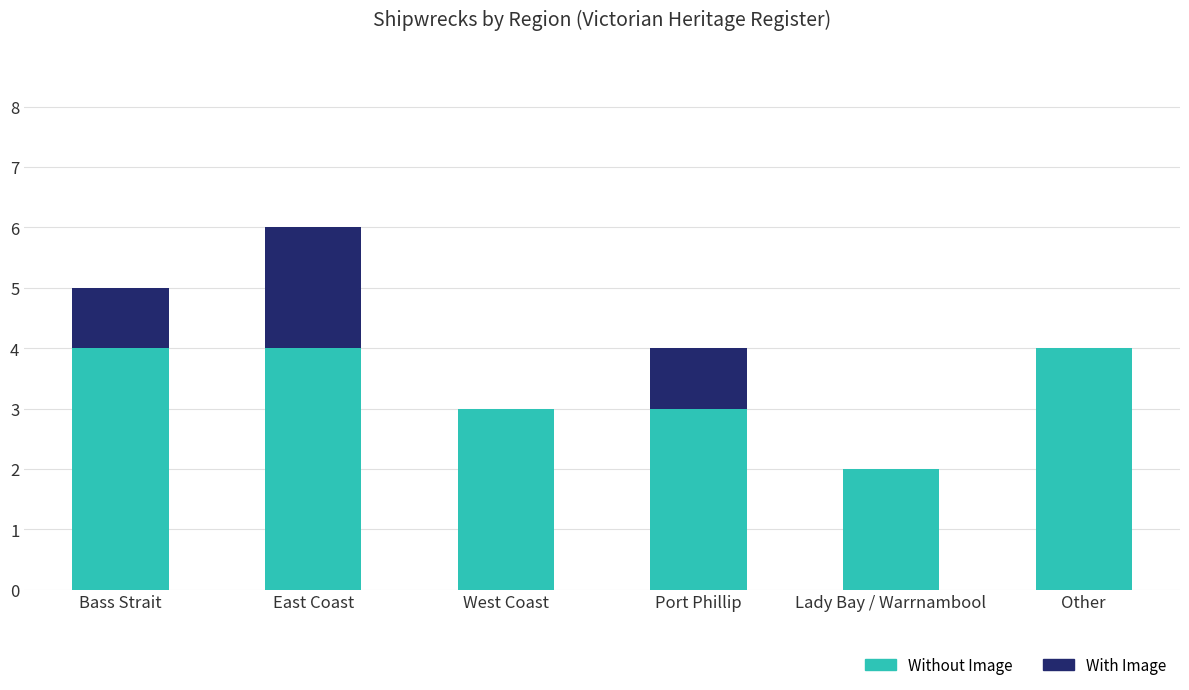

At which category is the sum across all series the highest?

East Coast